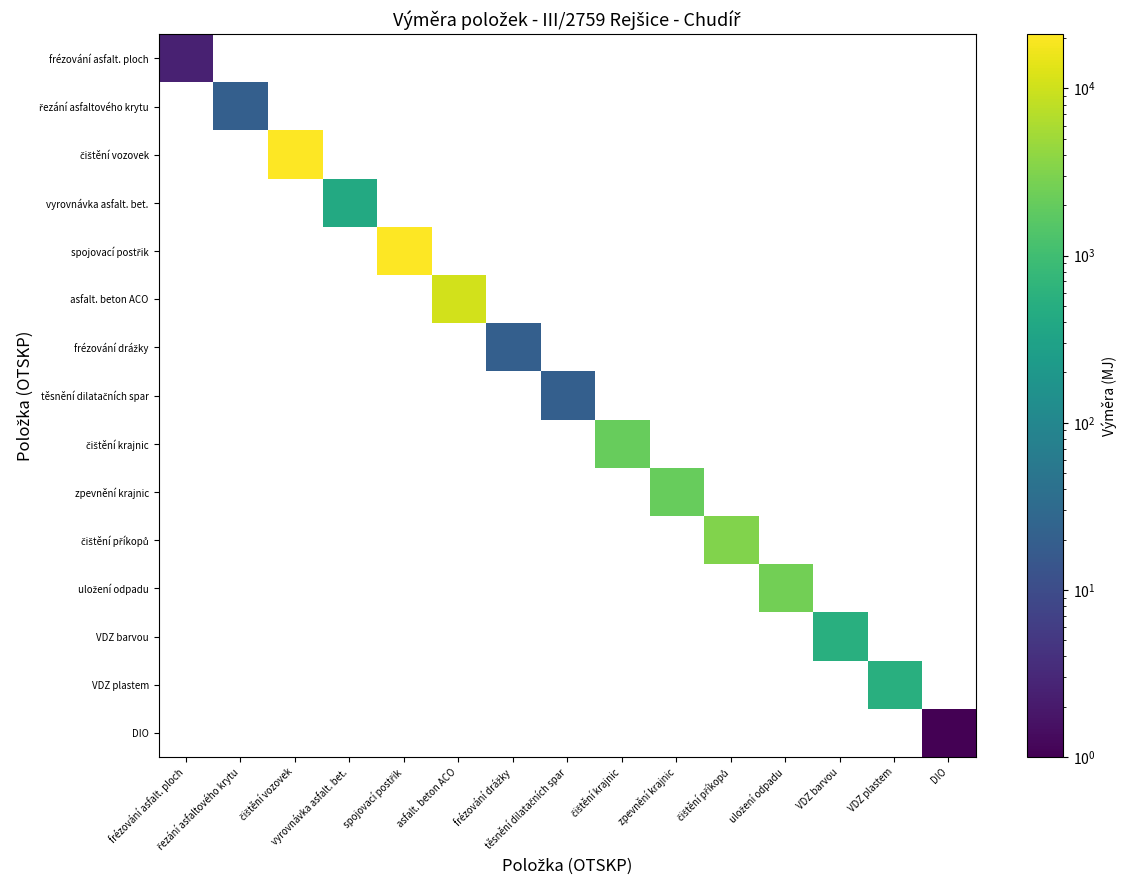

At which category does the chart reach its minimum across all series?

DIO